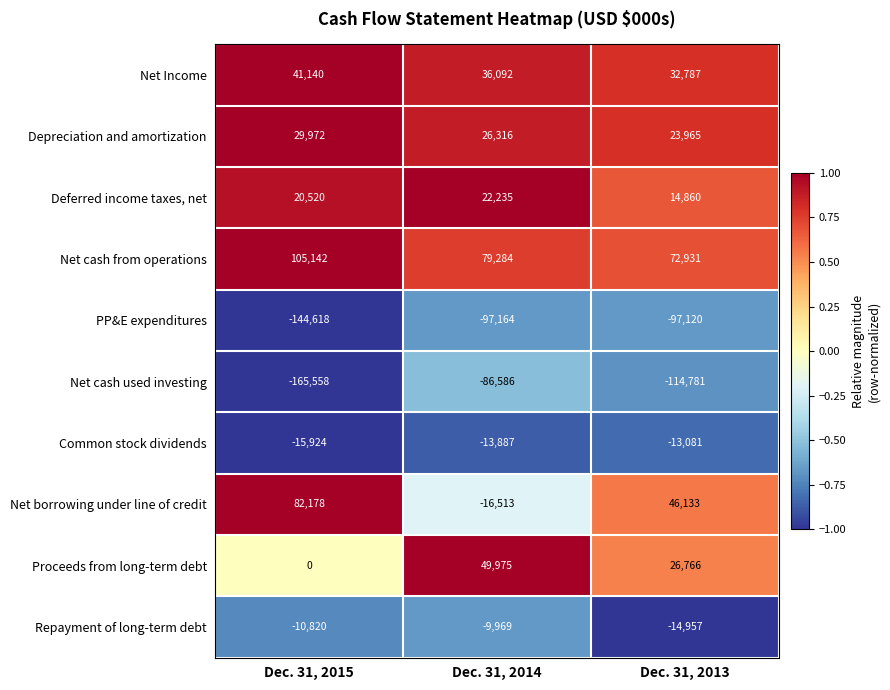

At how many categories does at least one series exceed 0?

3